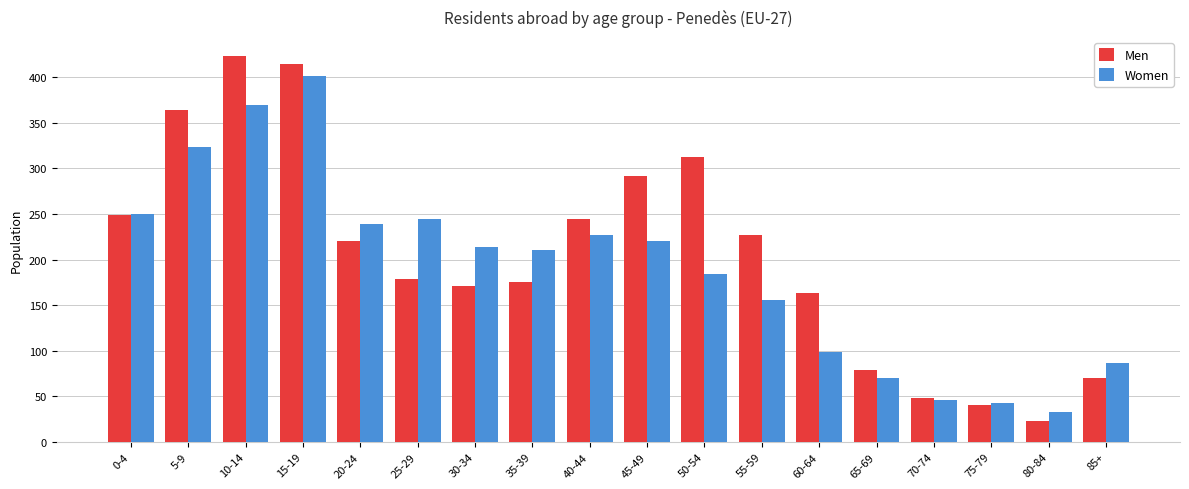

Rank the series at 5-9 from lowest to highest value.

Women, Men